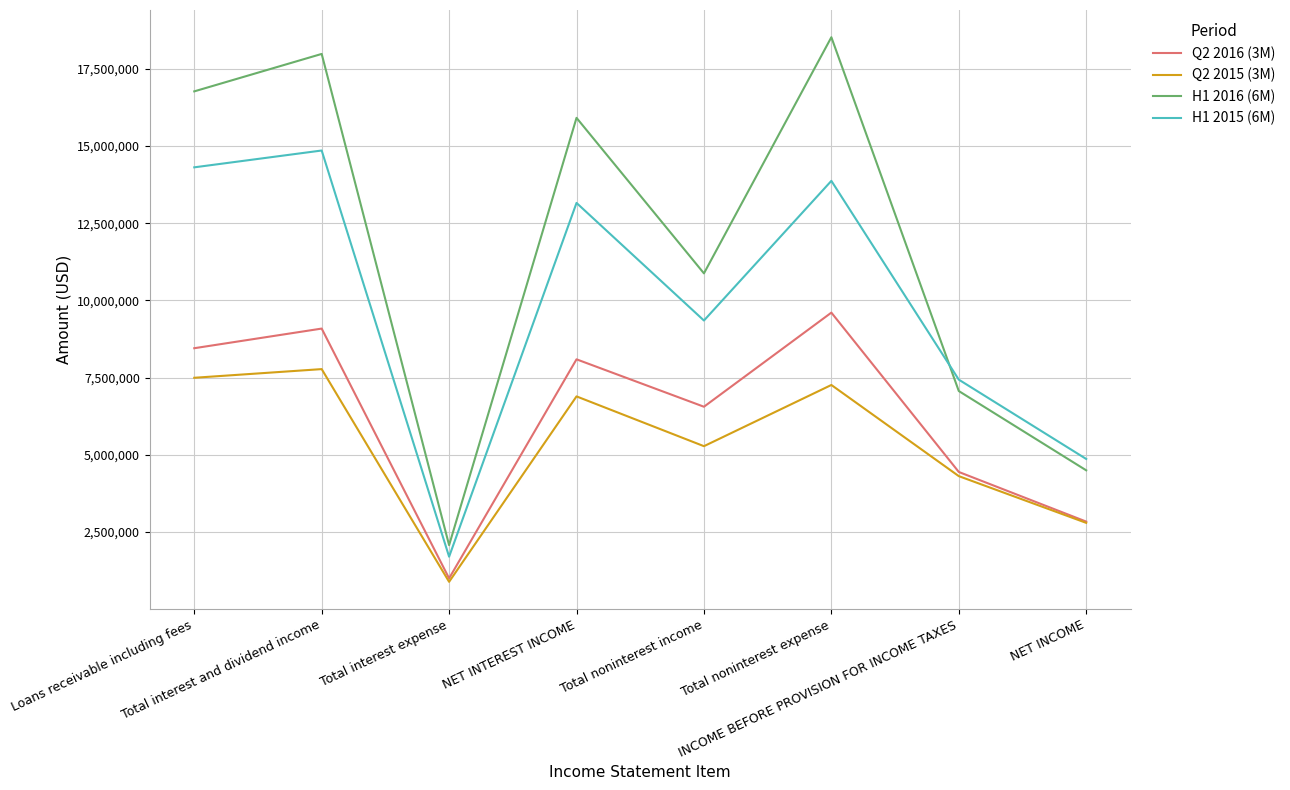

Which series has the largest range (max minus min)?

H1 2016 (6M)